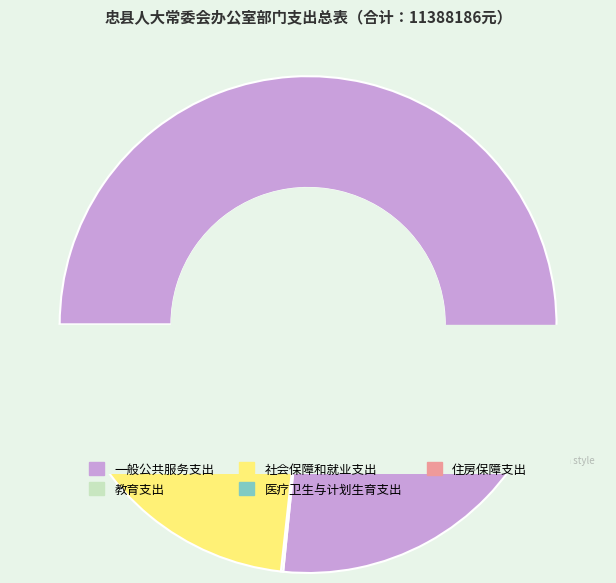

Which slice is the smallest?

教育支出